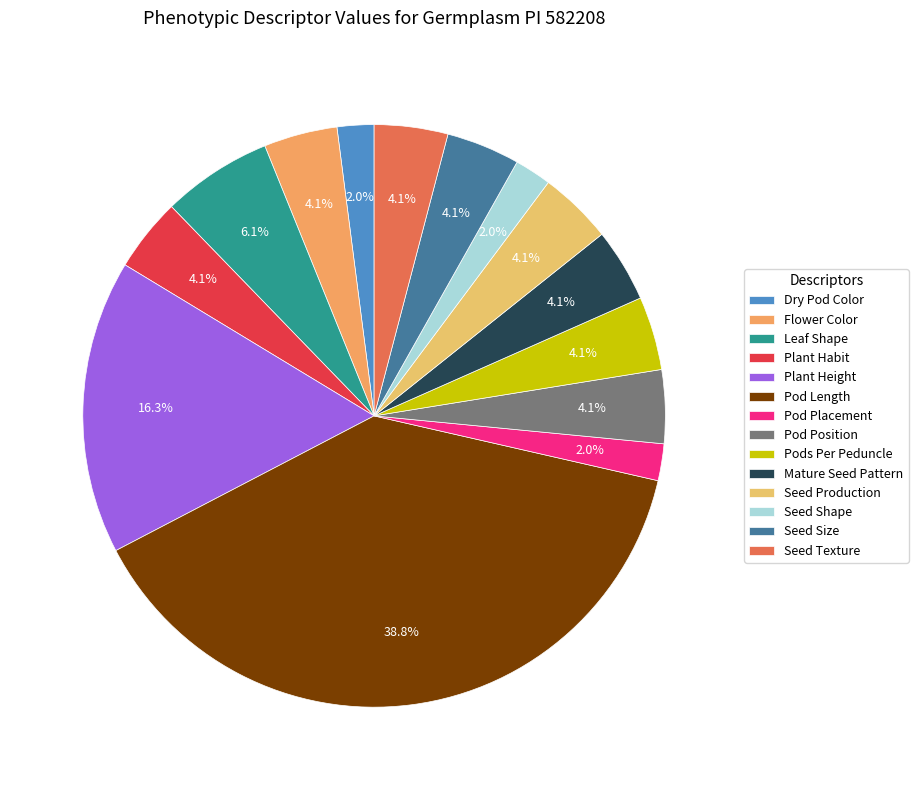

Which slice is the smallest?

Dry Pod Color